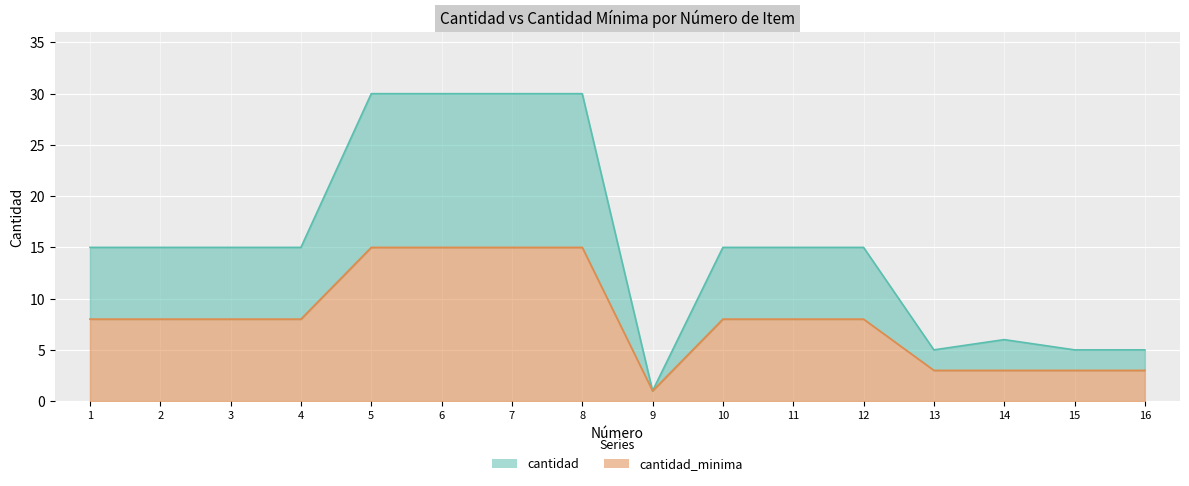

List the labels in order of cantidad_minima value, smallest first.

9, 13, 14, 15, 16, 1, 2, 3, 4, 10, 11, 12, 5, 6, 7, 8